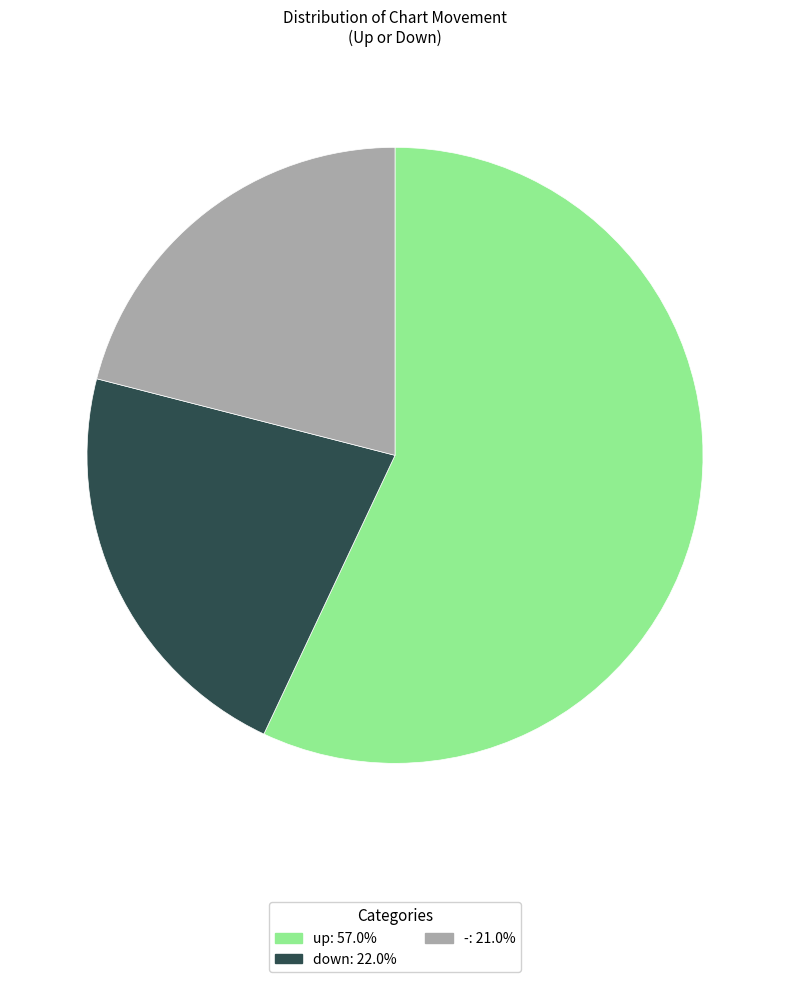

Do up: 57.0% and down: 22.0% together represent more than half of the pie?

Yes